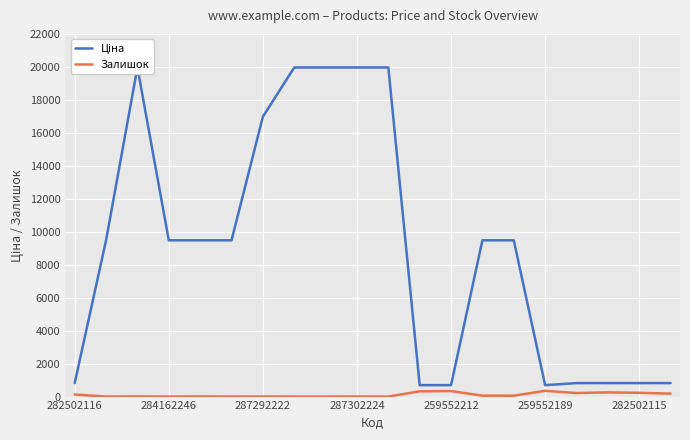

What is the difference between the maximum and minimum values in the Залишок series?

348